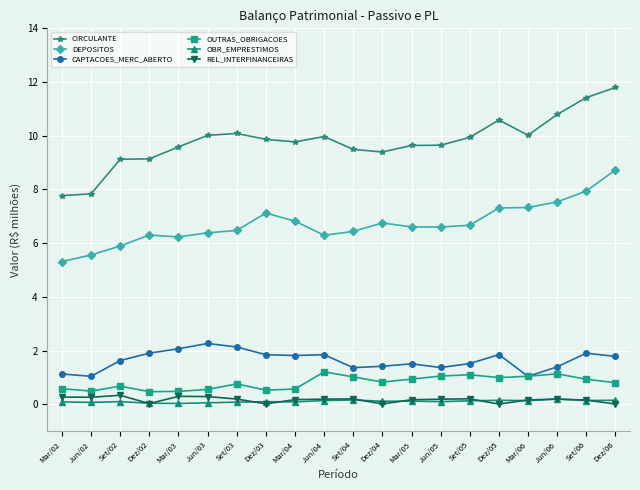

What is the average value of the OBR_EMPRESTIMOS series?

0.1